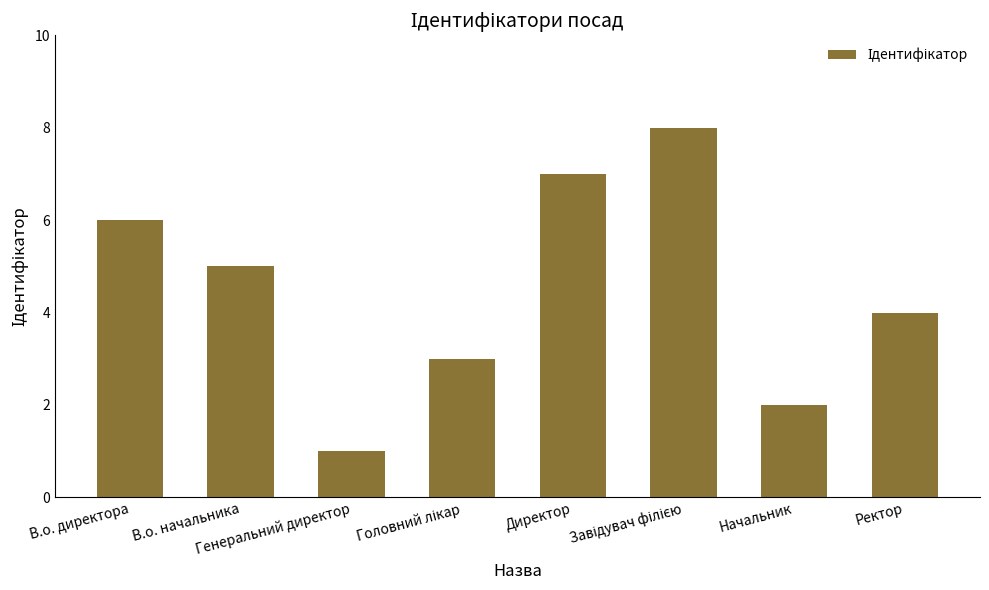

What is the difference between the second highest and minimum values?

6